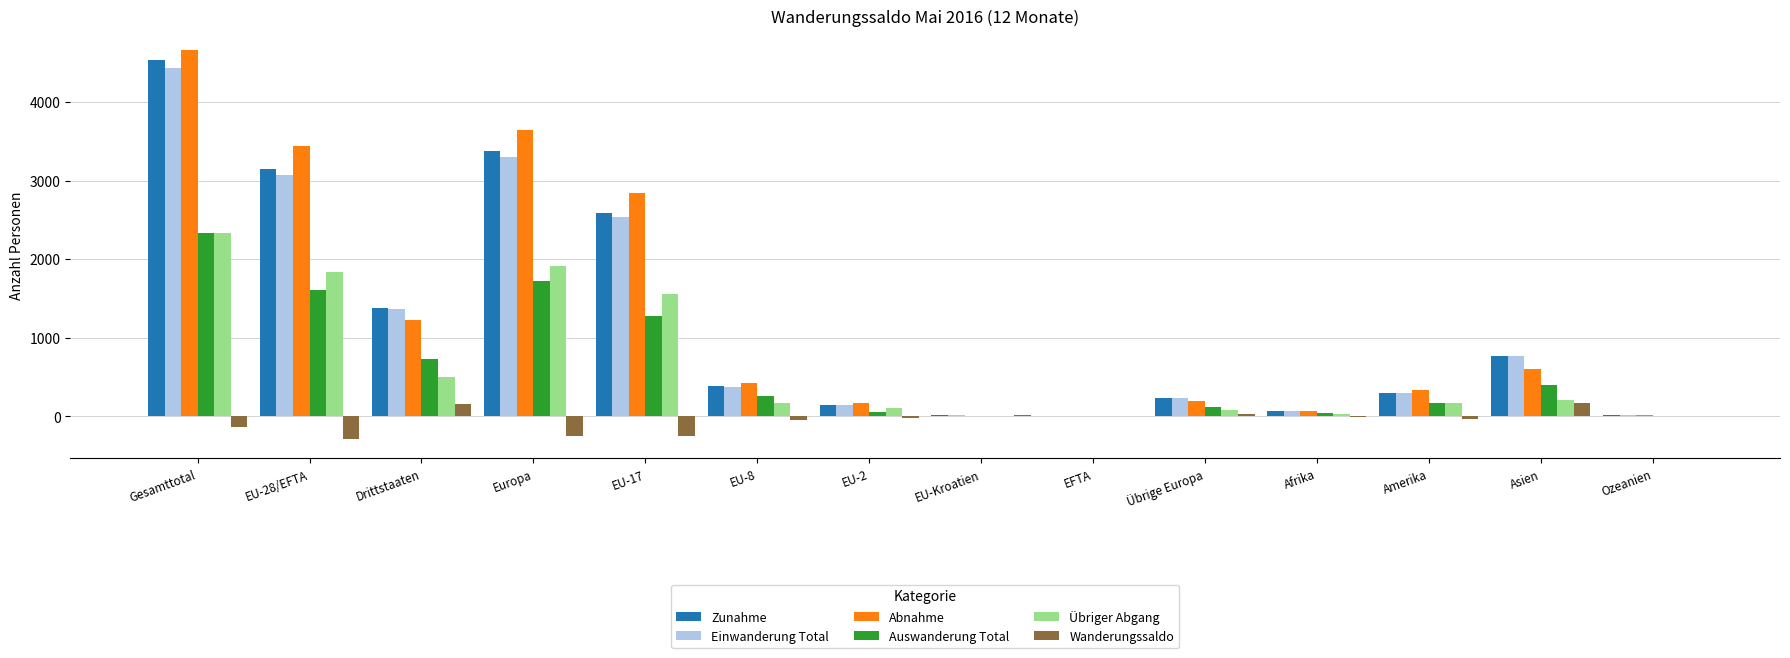

At which category is the sum across all series the highest?

Gesamttotal